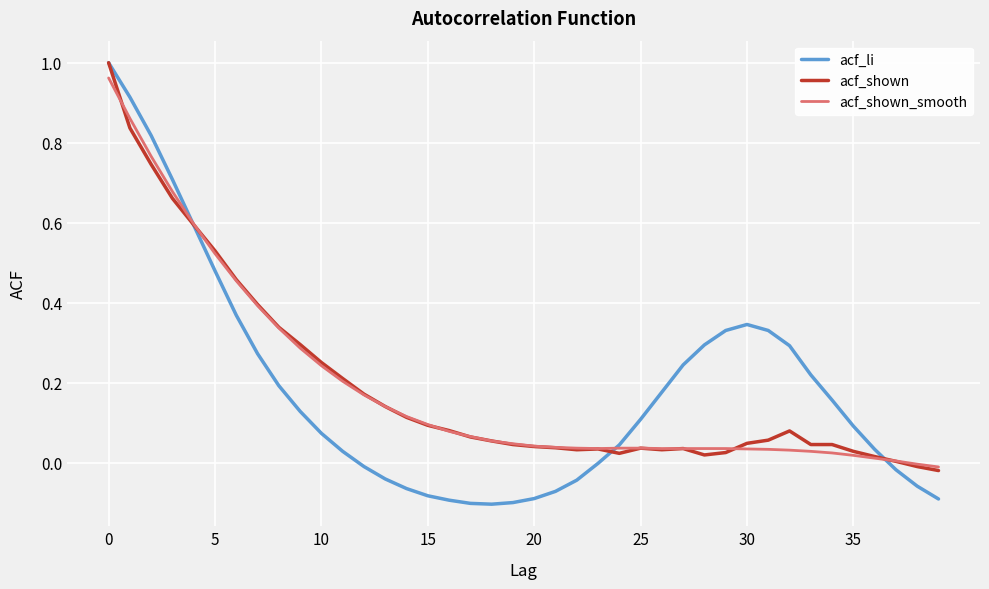

Which series has the widest spread of values?

acf_li